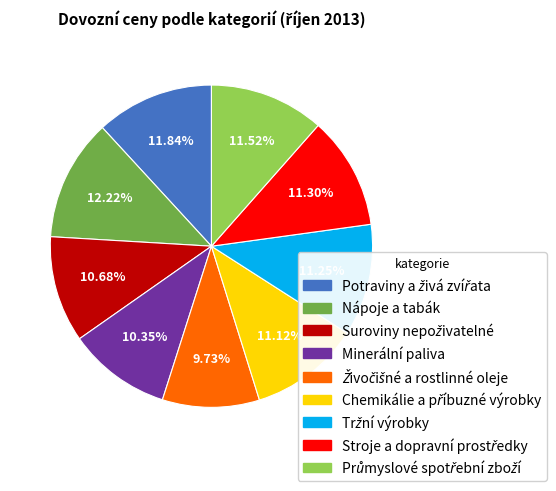

Is there a majority slice in this chart?

No